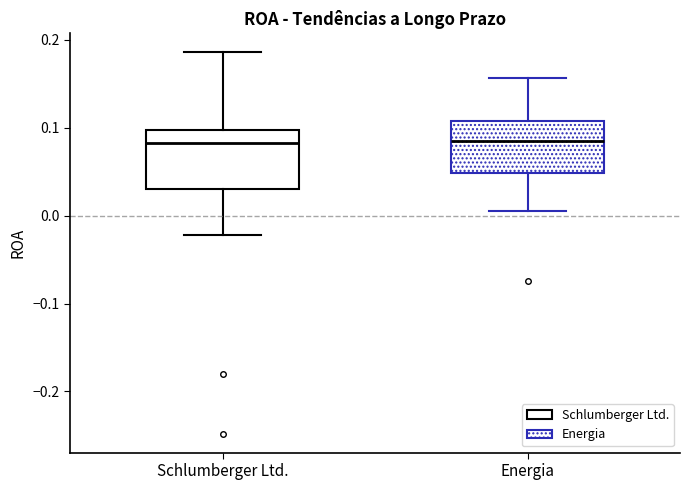

Where does the upper whisker of the box for Energia end on the y-axis? The values are not printed on the chart, so give them approximately, as read against the axis.

0.16